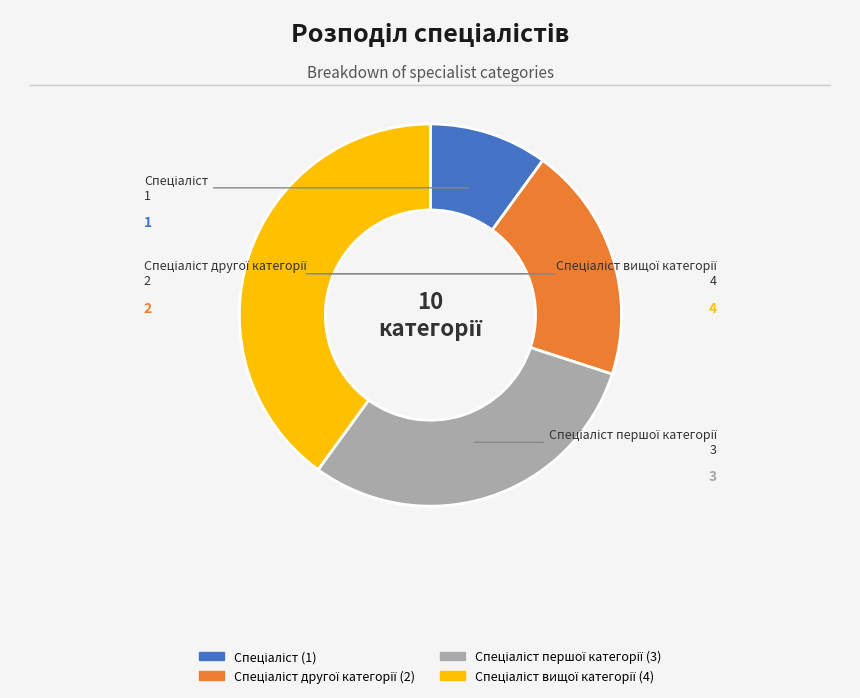

Does any single category account for the majority?

No